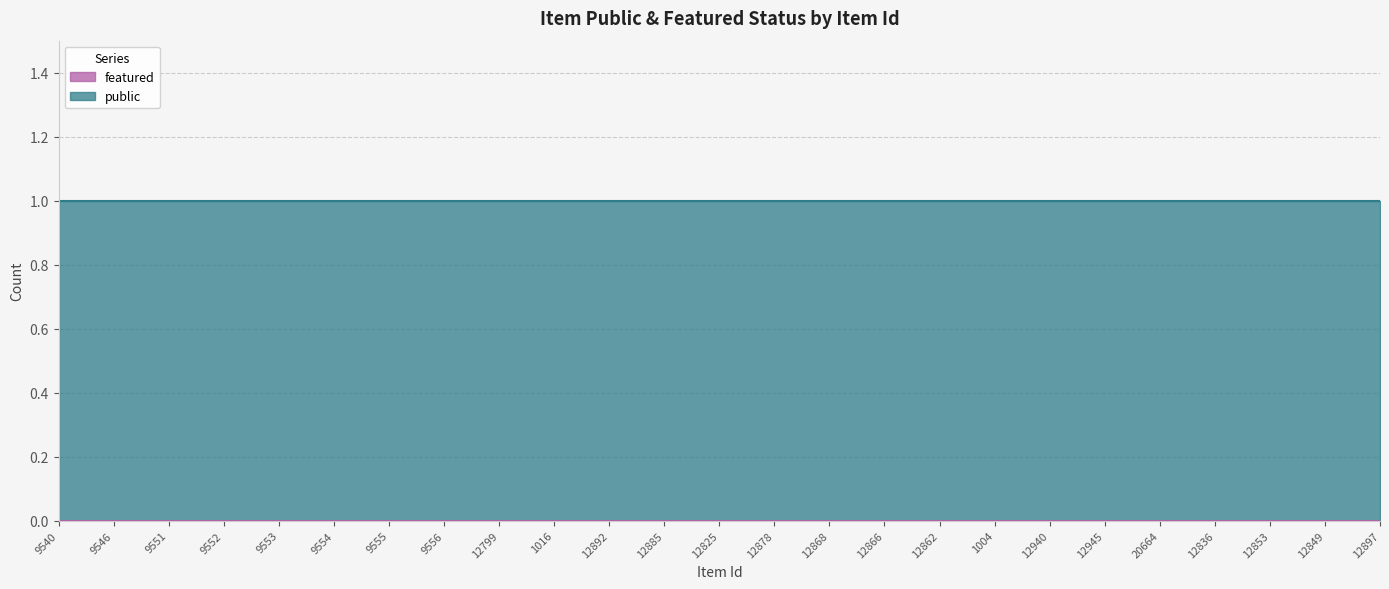

Which series has the largest range (max minus min)?

public